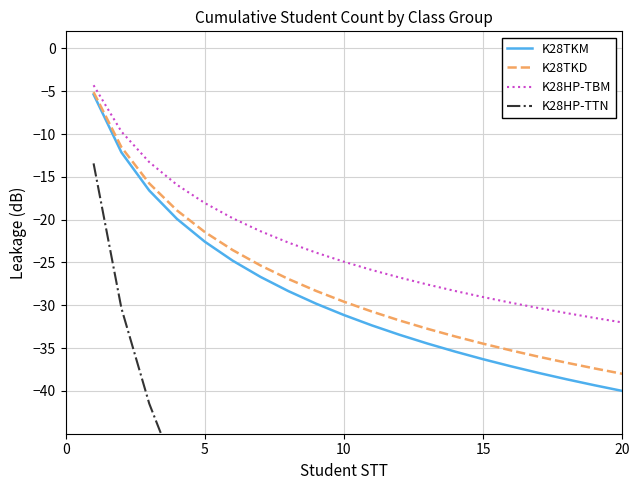

What is the maximum value for K28TKD?

-5.1